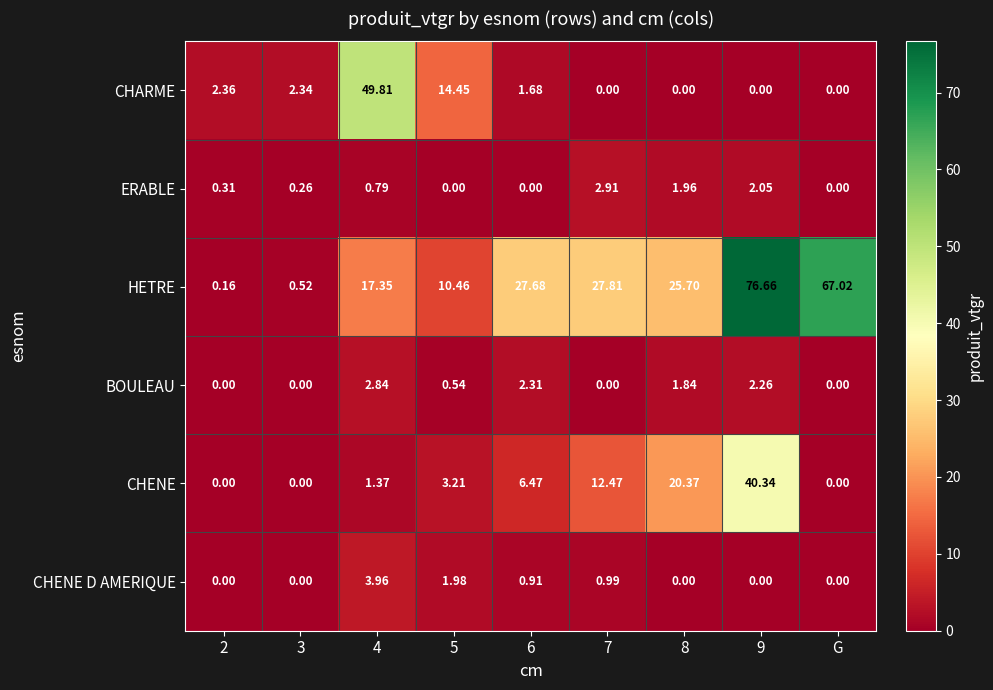

Rank the series at 5 from lowest to highest value.

ERABLE, BOULEAU, CHENE D AMERIQUE, CHENE, HETRE, CHARME